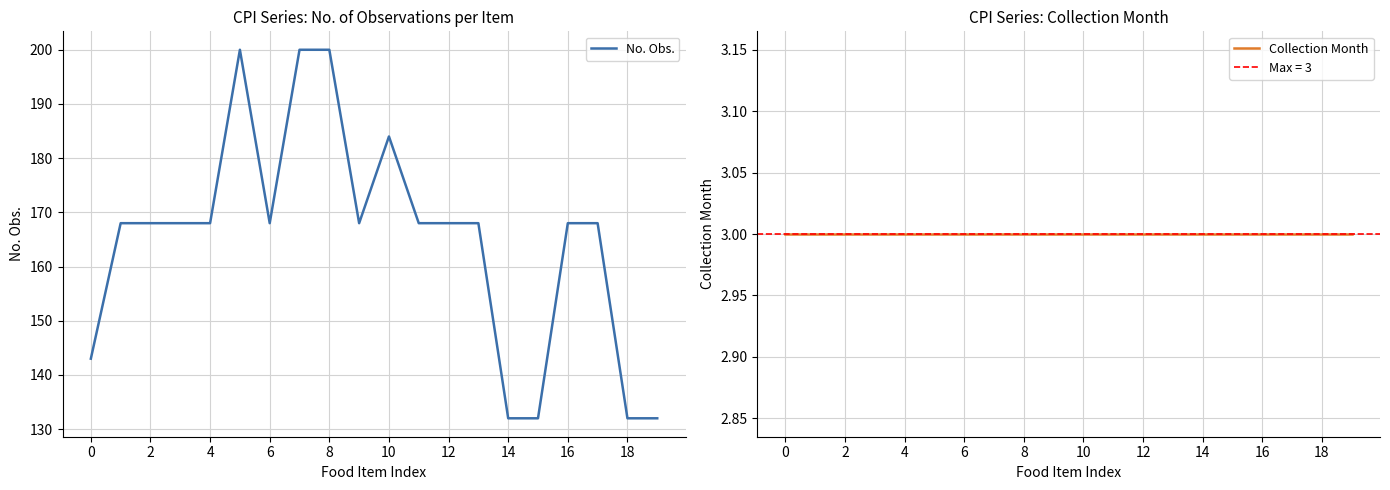

What is the sum of the No. Obs. values at 4 and 8?

368